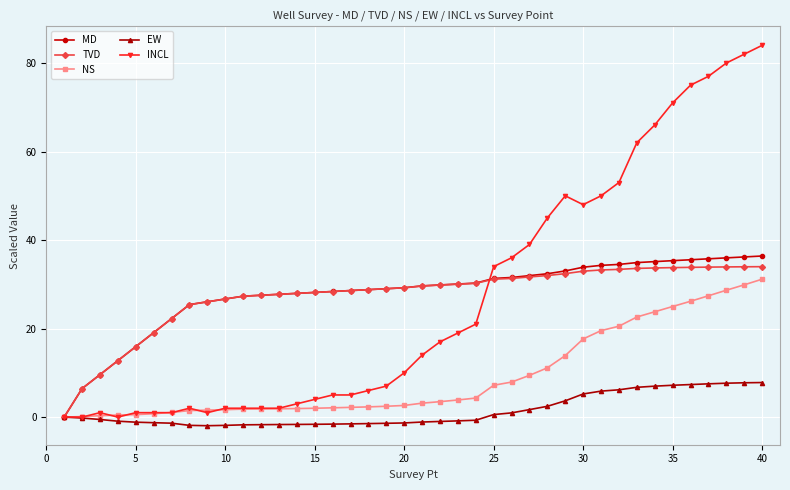

List the series in order of their peak value, highest first.

INCL, MD, TVD, NS, EW